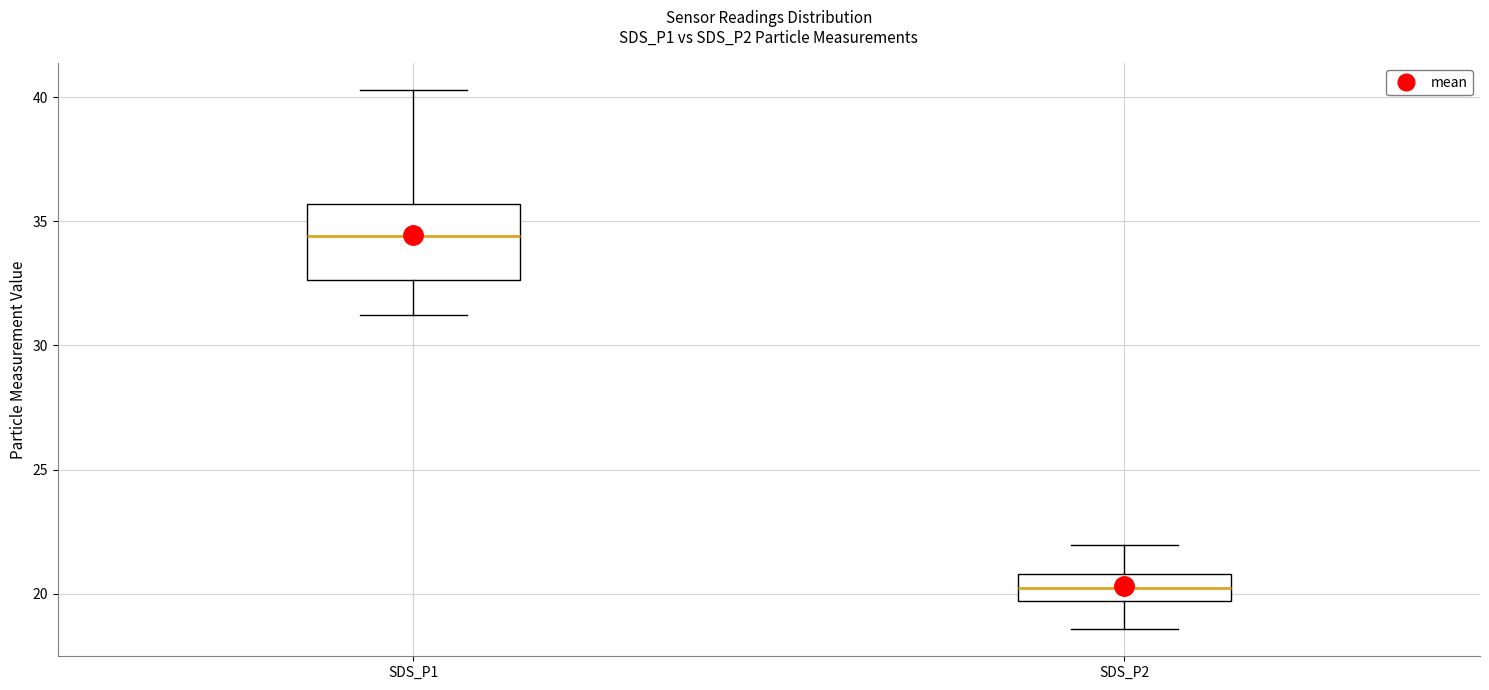

Comparing the boxes themselves (not the whiskers), which one is the tallest?

SDS_P1